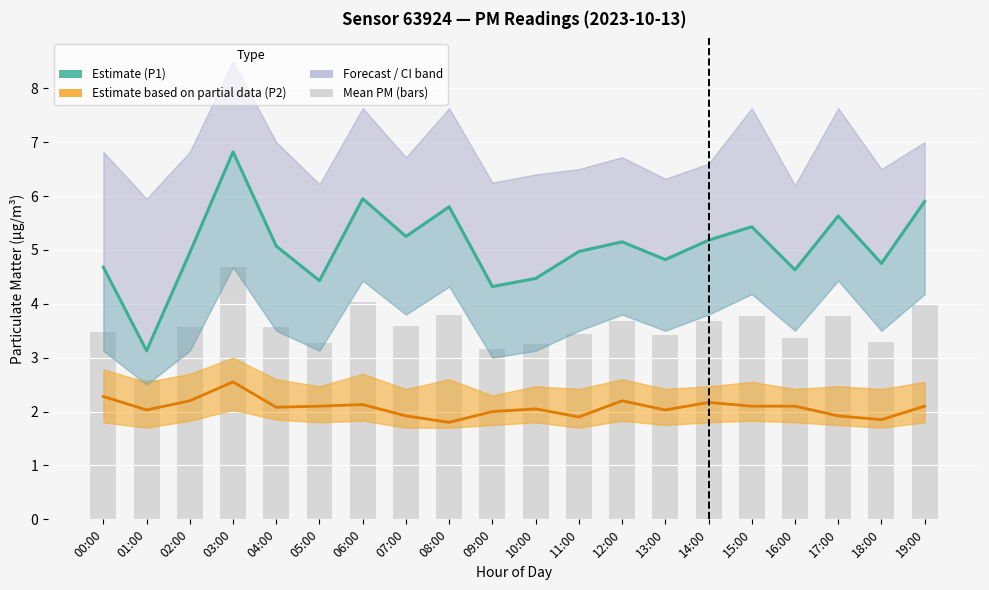

At how many categories does at least one series exceed 2?

20